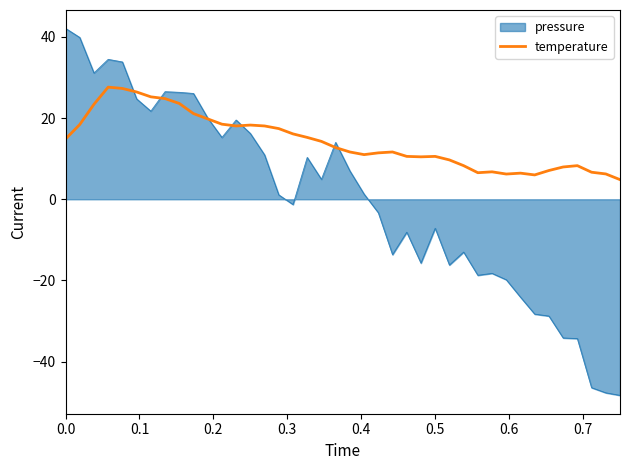

What is the greatest value displayed?

42.1